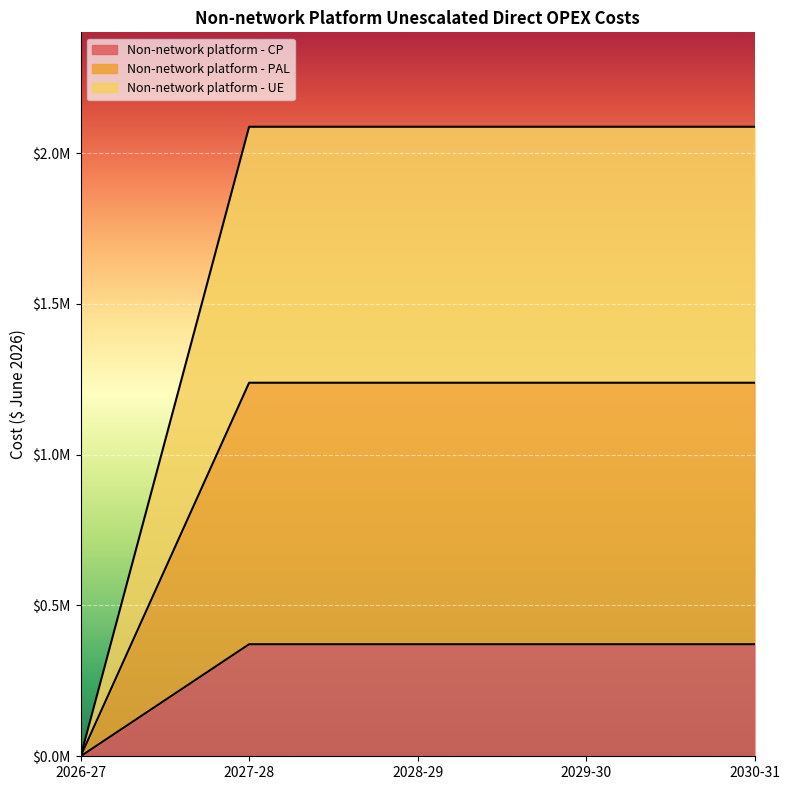

True or false: Non-network platform - UE has more than 1 interior local peaks.

False